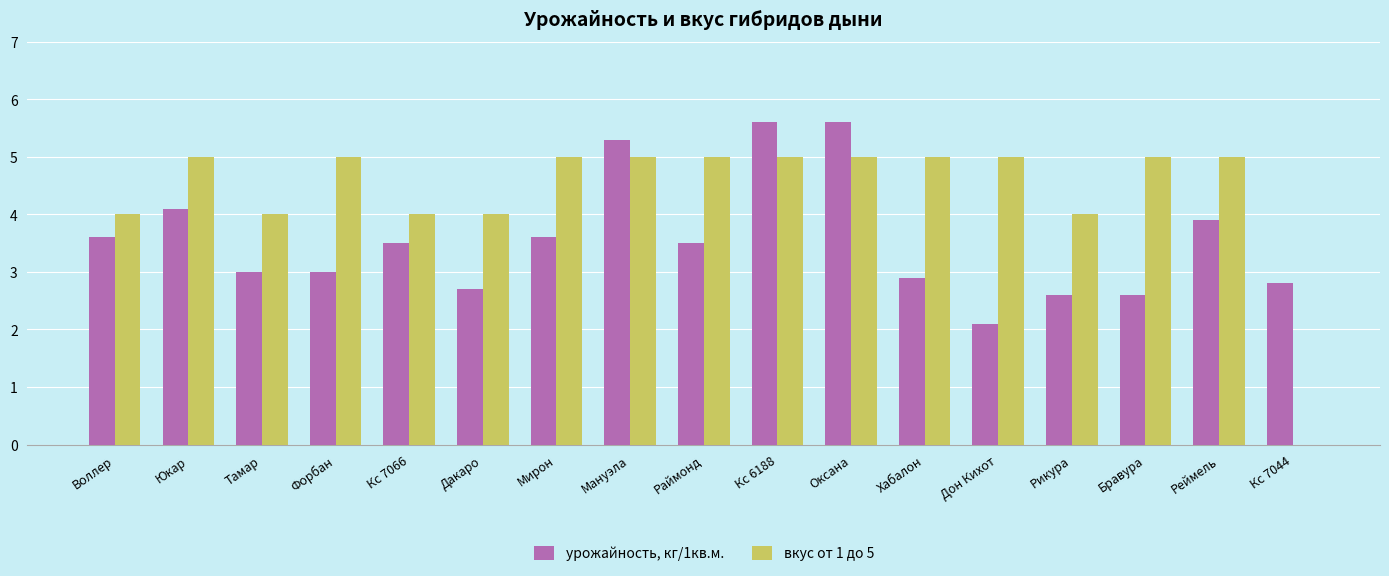

Between Форбан and Дон Кихот, which series saw the biggest shift?

урожайность, кг/1кв.м.